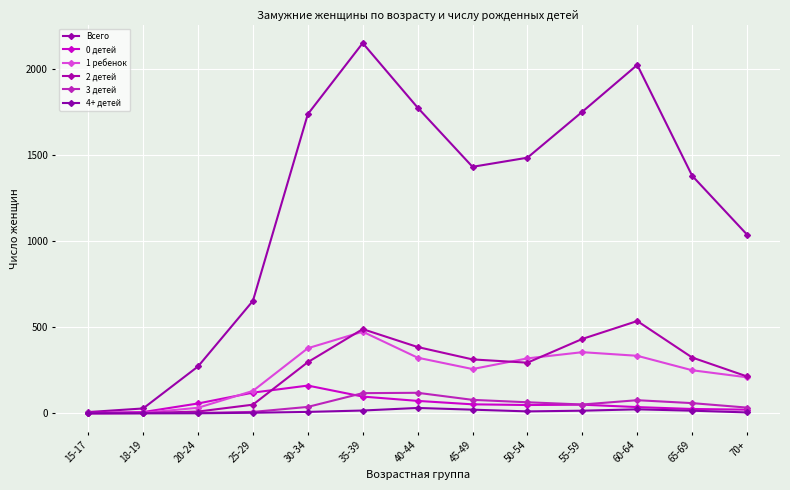

At which label is Всего closest to 1079?

70+